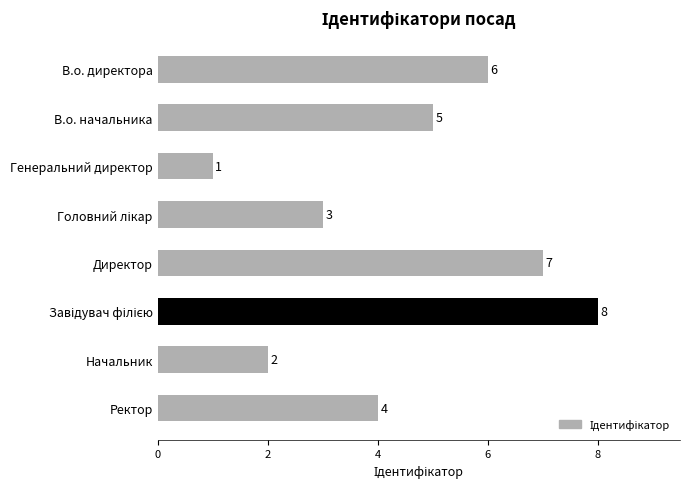

What is the smallest value displayed?

1